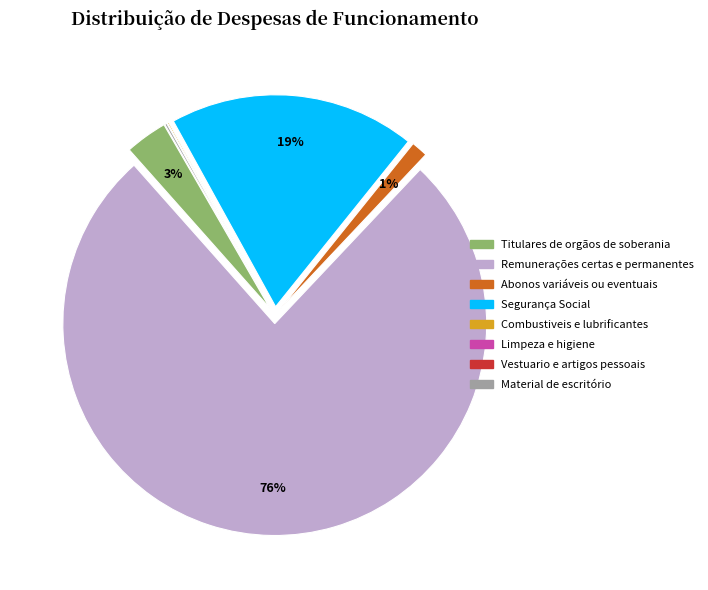

The Limpeza e higiene slice represents 0% of the pie. True or false?

True